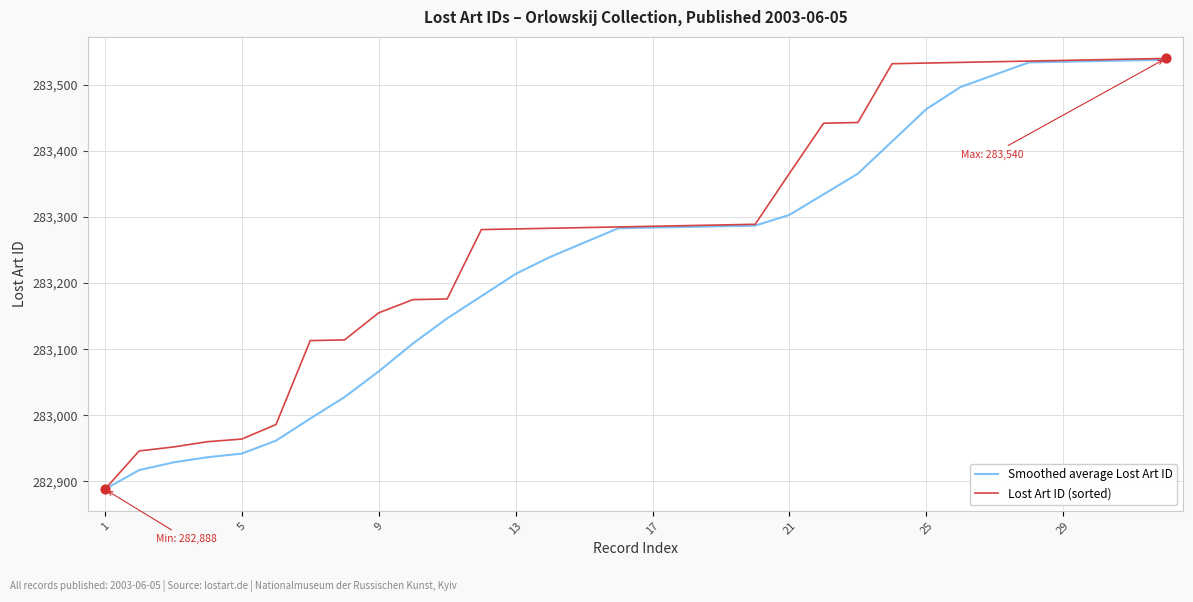

Which series has the largest total across all categories?

Lost Art ID (sorted)